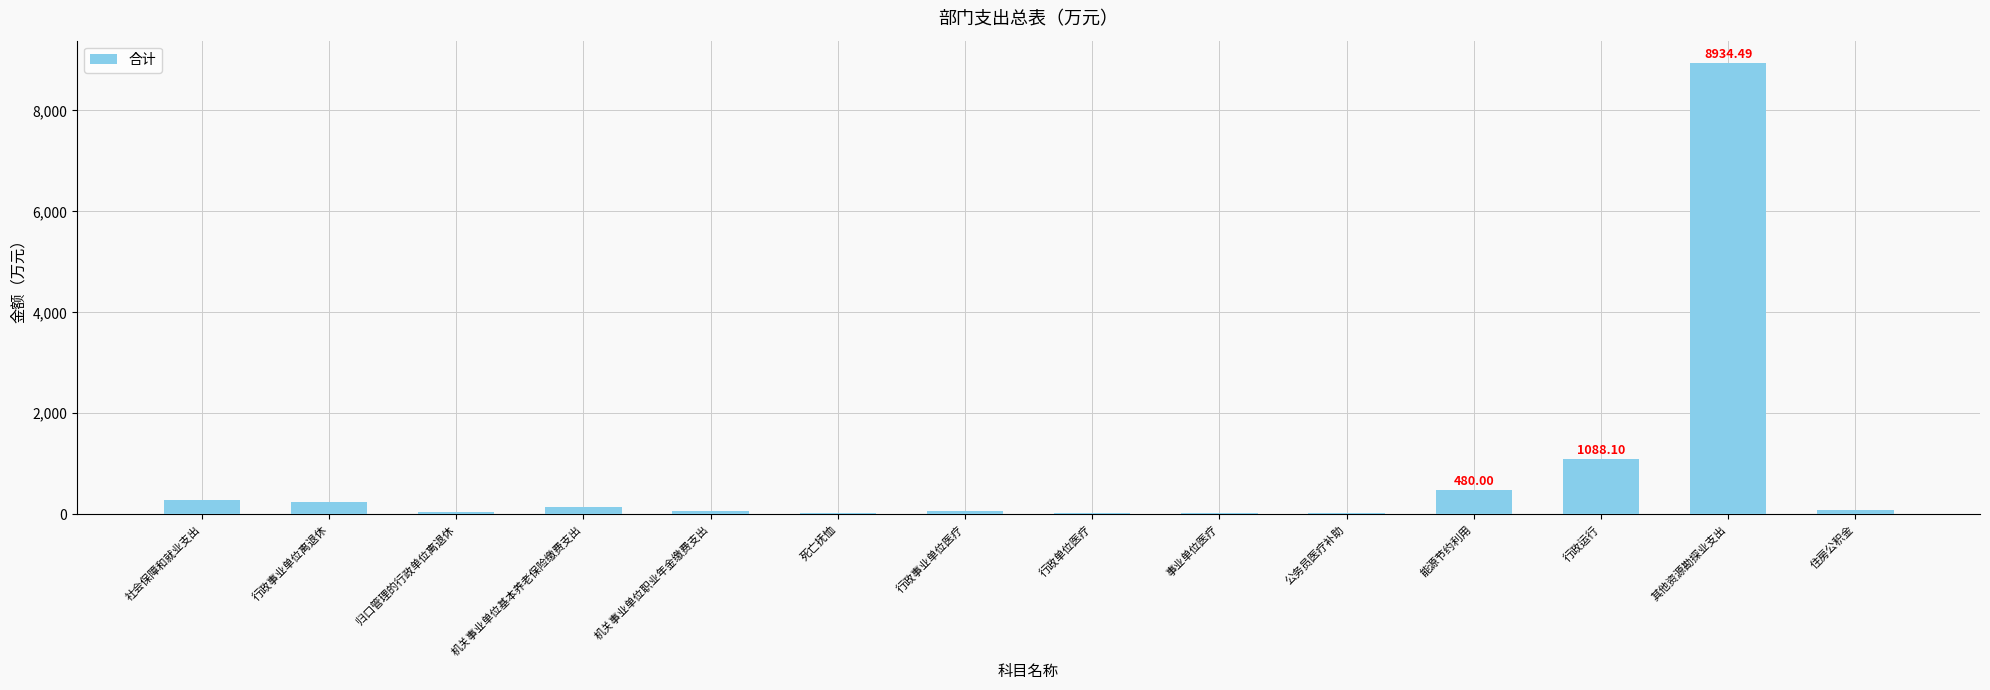

What is the sum of the values at 机关事业单位职业年金缴费支出 and 行政单位医疗?

71.7